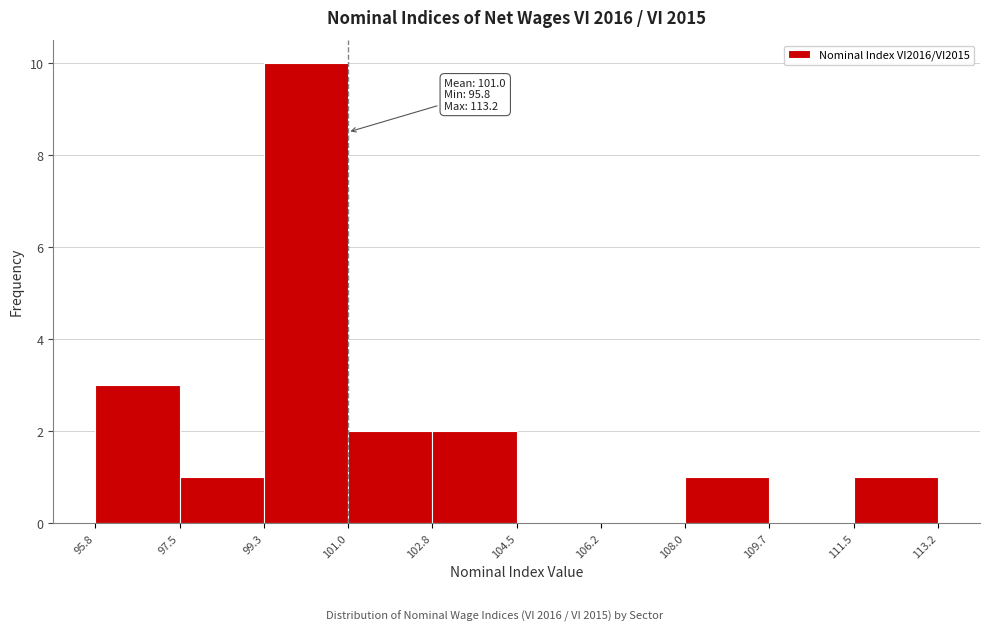

Which range on the x-axis has the tallest bar?

99.3 to 101.0